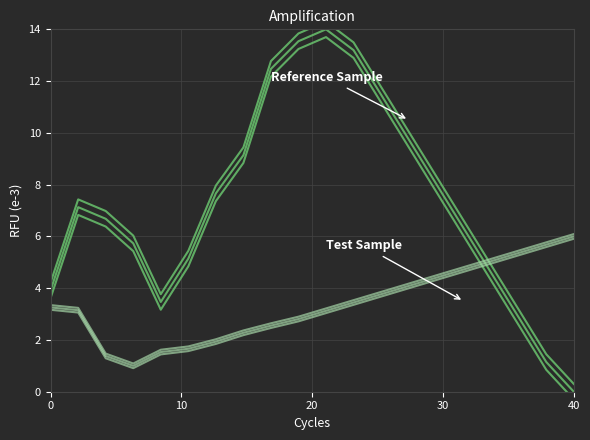

Which series has the largest total across all categories?

Reference Sample